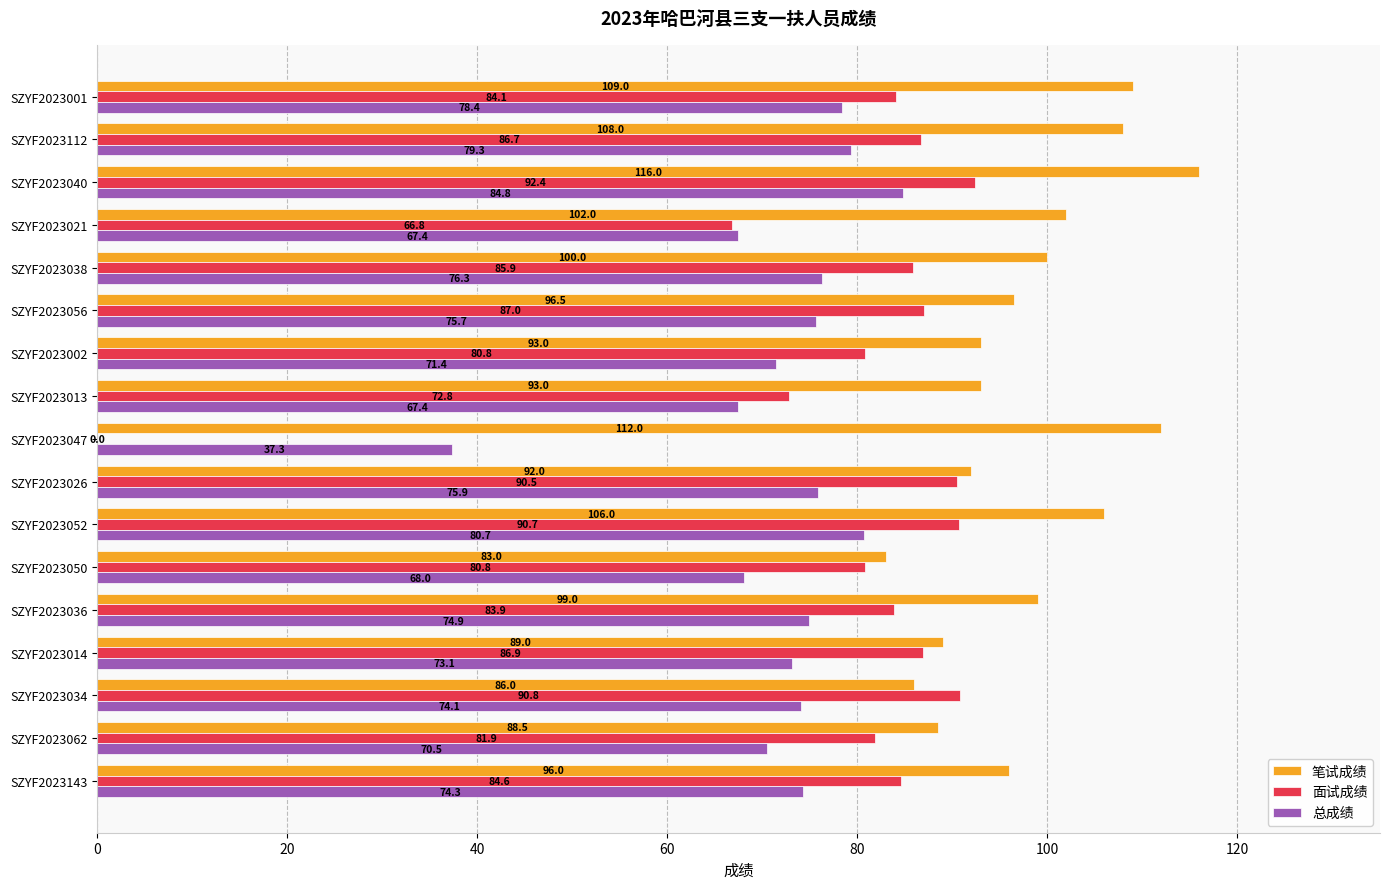

What is the sum of the 面试成绩 values at SZYF2023056 and SZYF2023062?

168.9